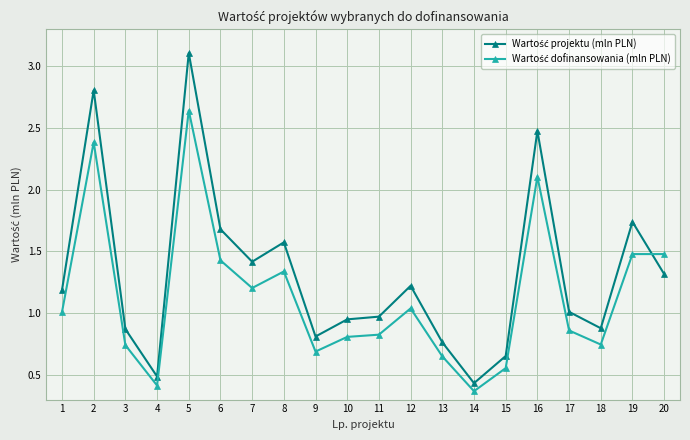

What is the maximum value shown in the chart?

3.1